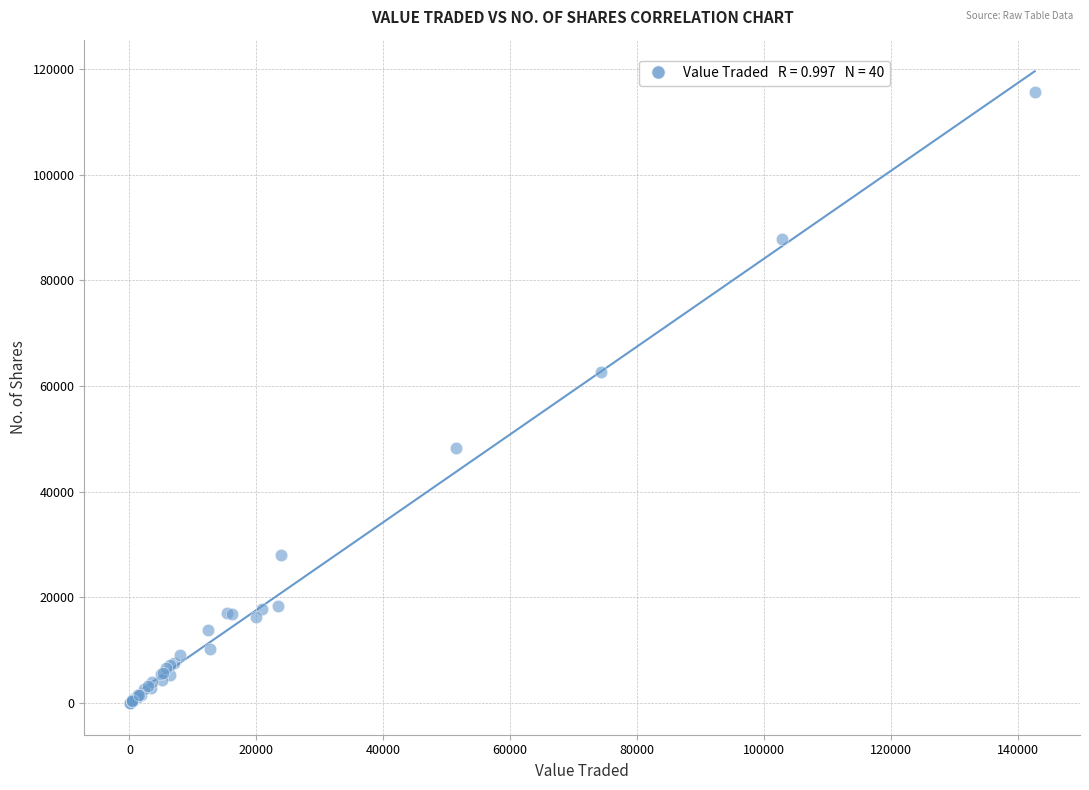

What Y value in the scatter plot is closest to 57829?

62591